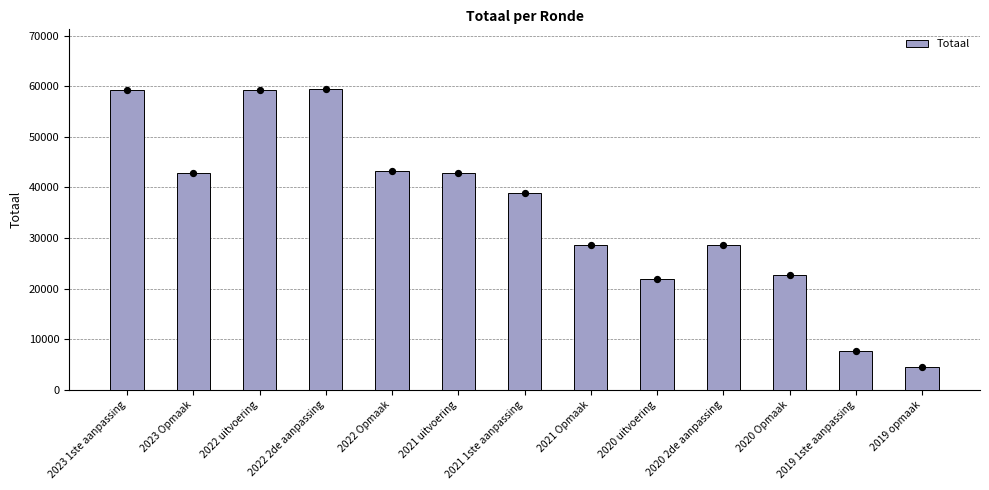

Which has a higher value, 2023 1ste aanpassing or 2019 1ste aanpassing?

2023 1ste aanpassing